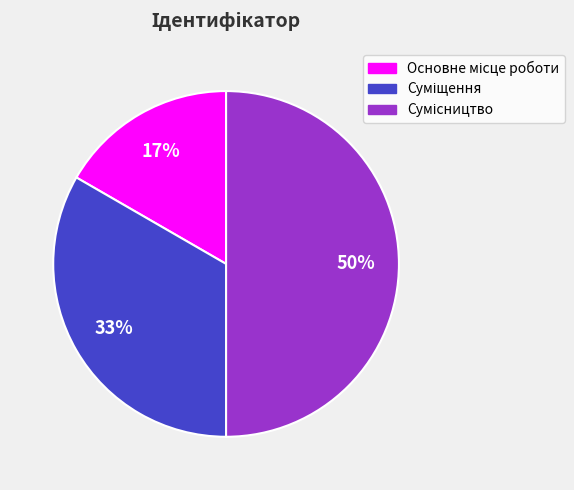

To the nearest percent, what is the difference between the largest and smallest slice percentages?

33%